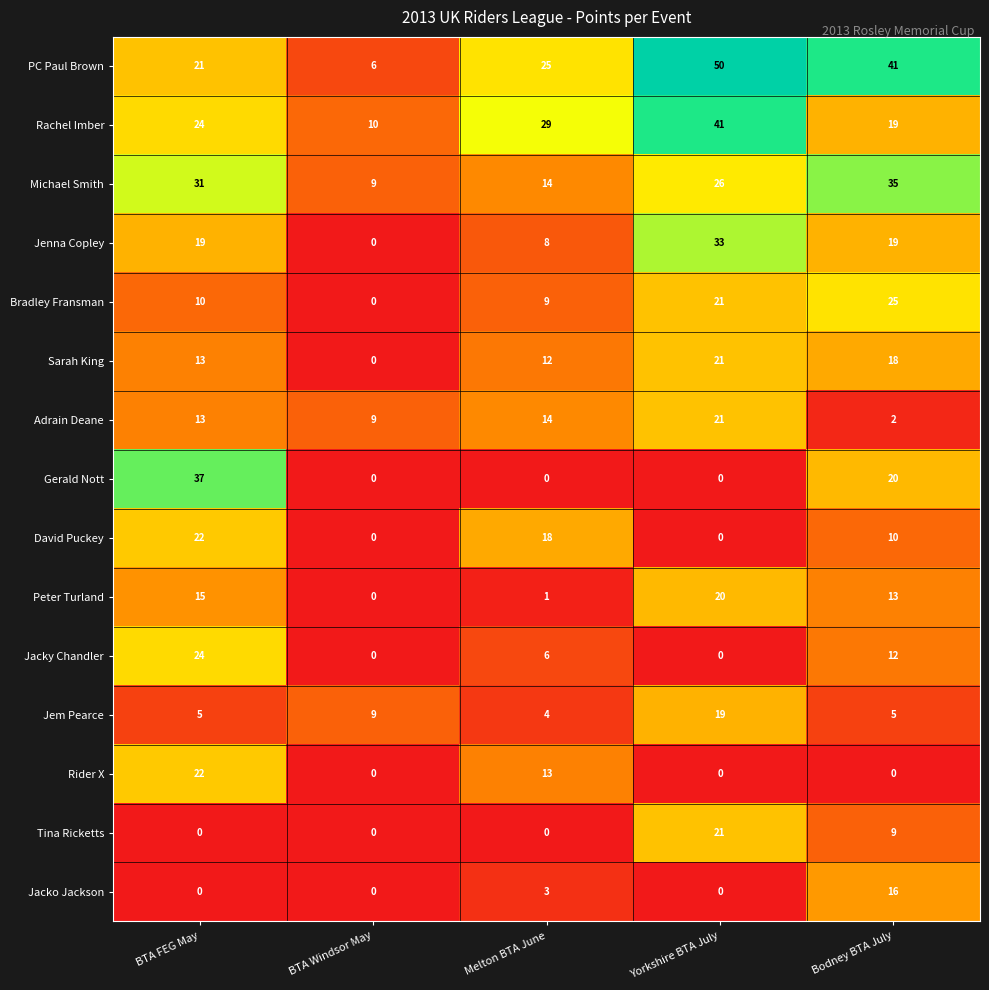

What is the highest value of the PC Paul Brown series?

50